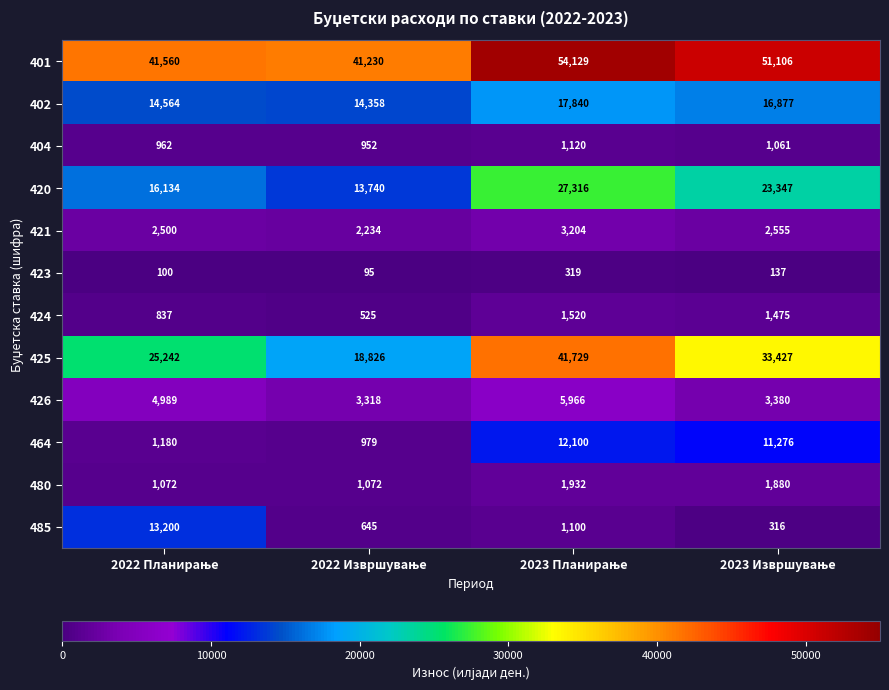

Count the 425 values in the range 25242 to 41729.

3